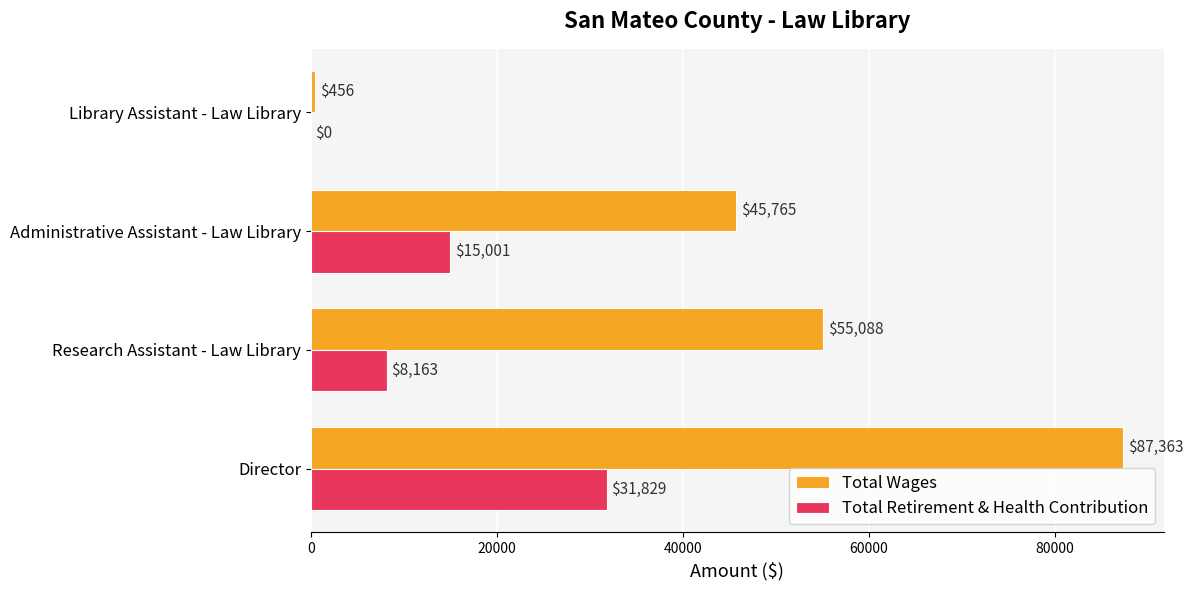

Which series has the largest total across all categories?

Total Wages